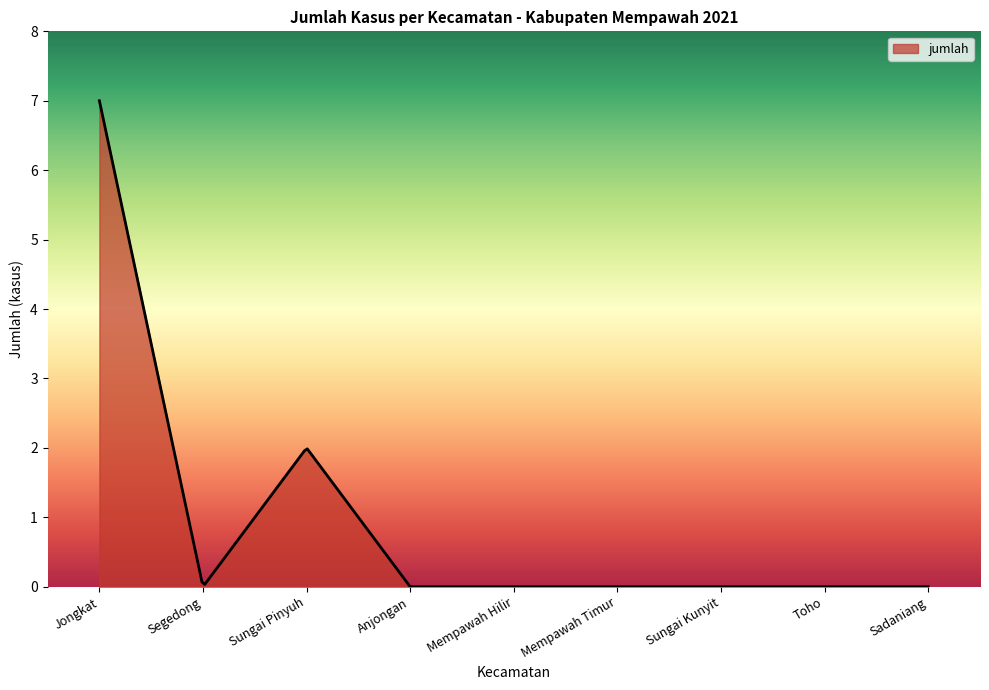

What is the difference between the maximum and minimum values?

7.0